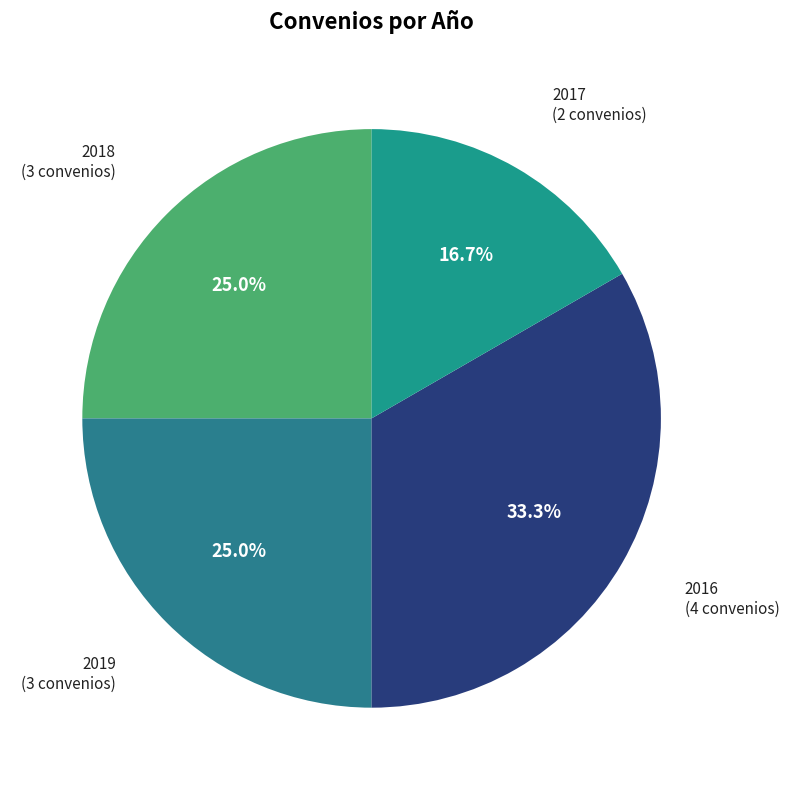

To the nearest percent, what is the combined percentage of 2016 and 2018?

58%